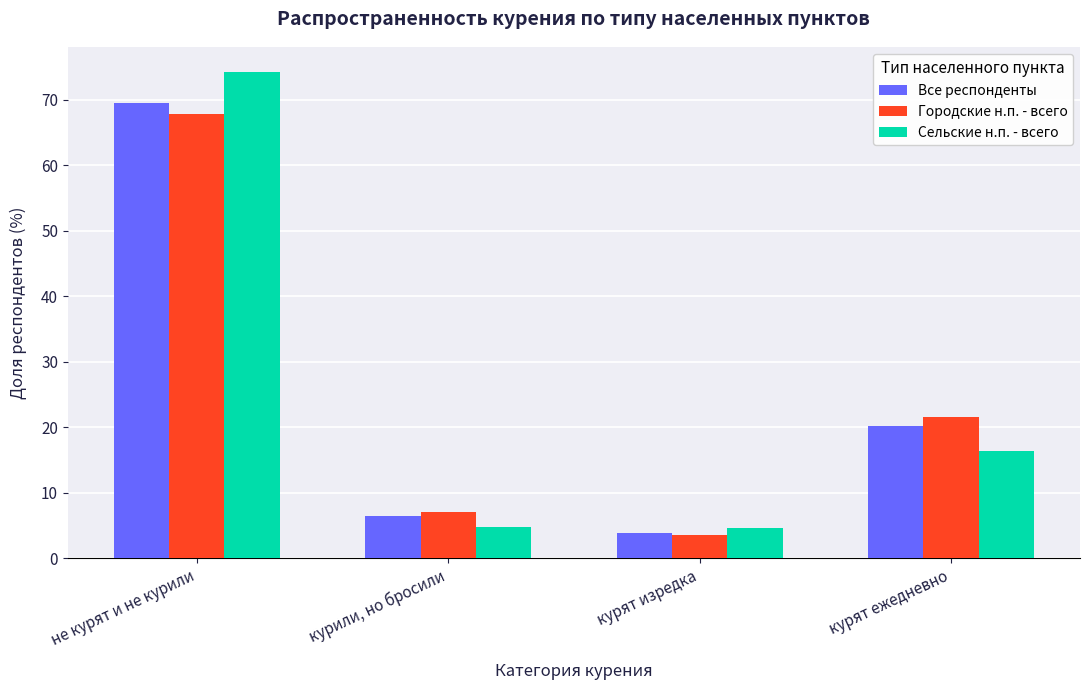

What are all the series names shown in the legend?

Все респонденты, Городские н.п. - всего, Сельские н.п. - всего